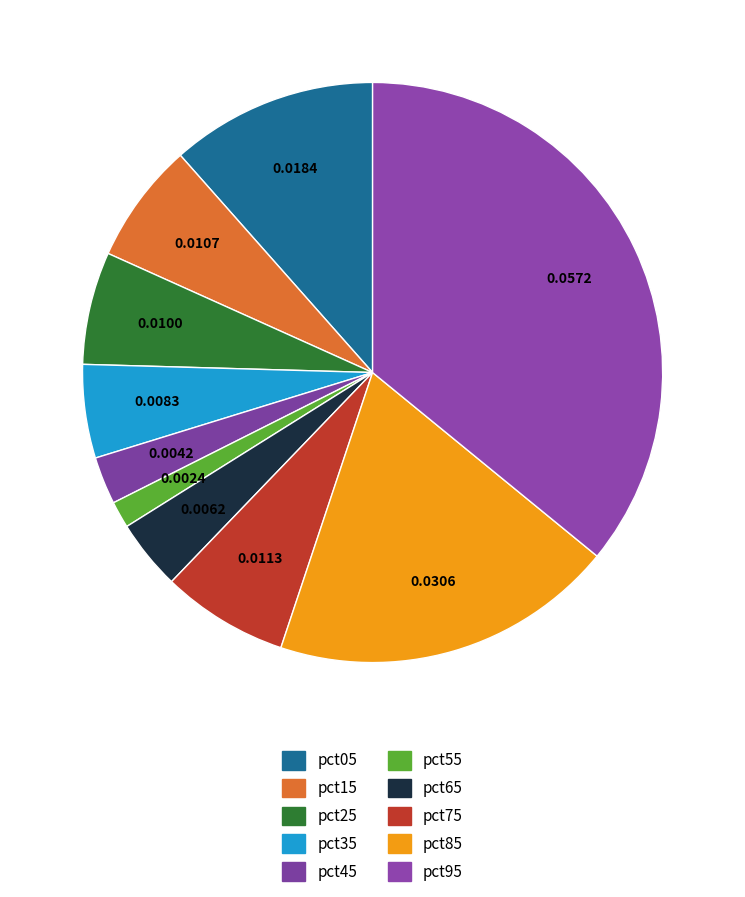

Is it true that pct75 is 1% of the pie?

False